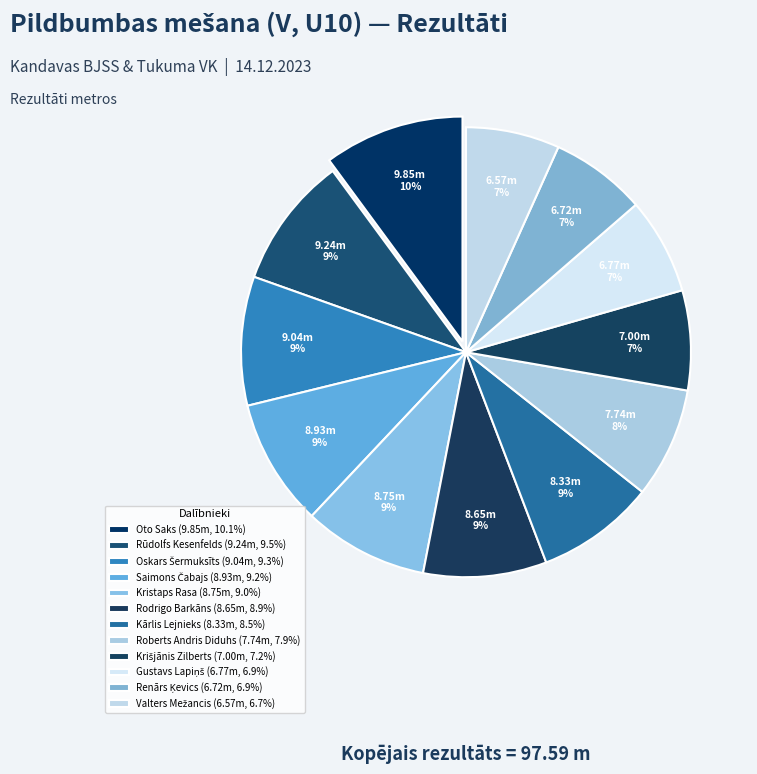

True or false: Roberts Andris Diduhs accounts for 8% of the total.

True